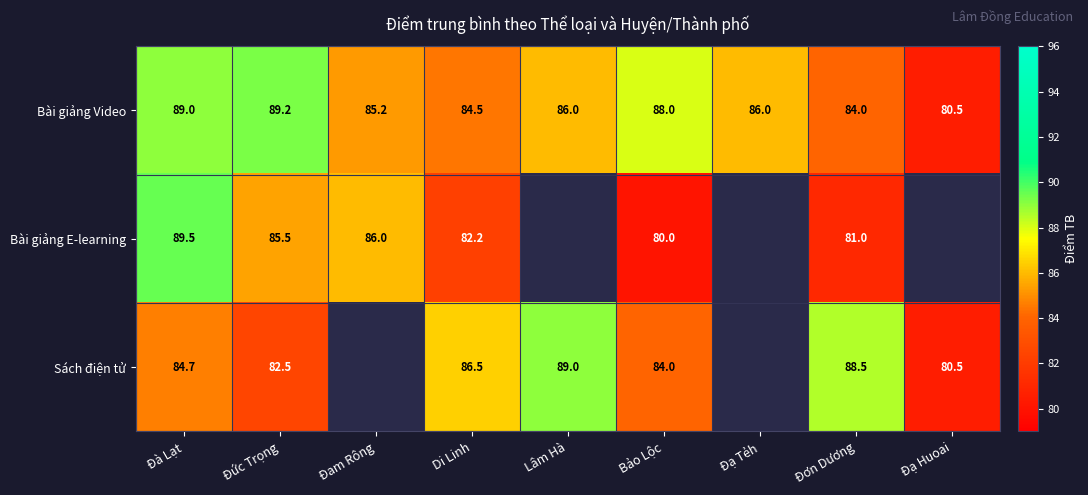

What is the sum of all Bài giảng Video values?

772.4